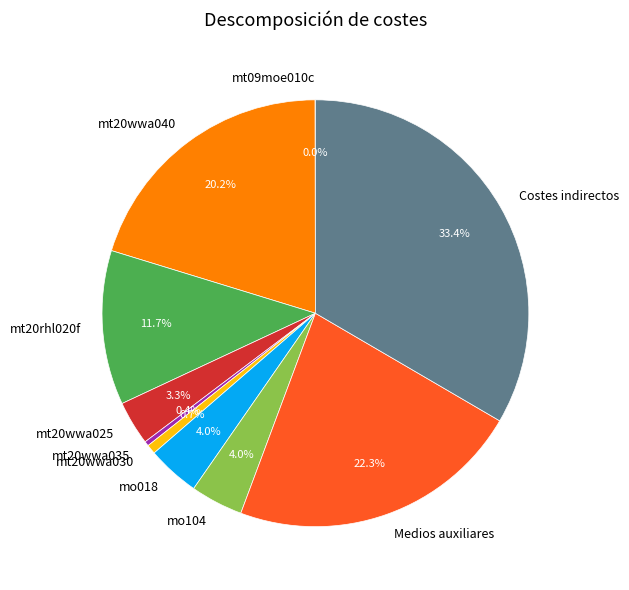

Is there any slice that represents more than half of the pie?

No